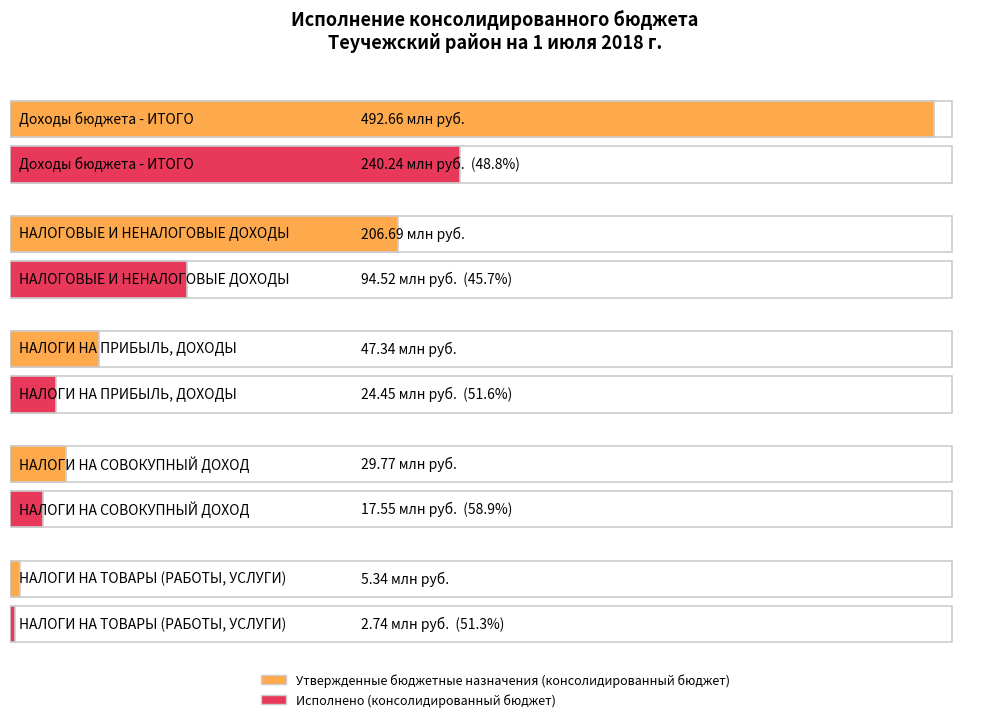

Which category has the highest value across all series?

Доходы бюджета - ИТОГО